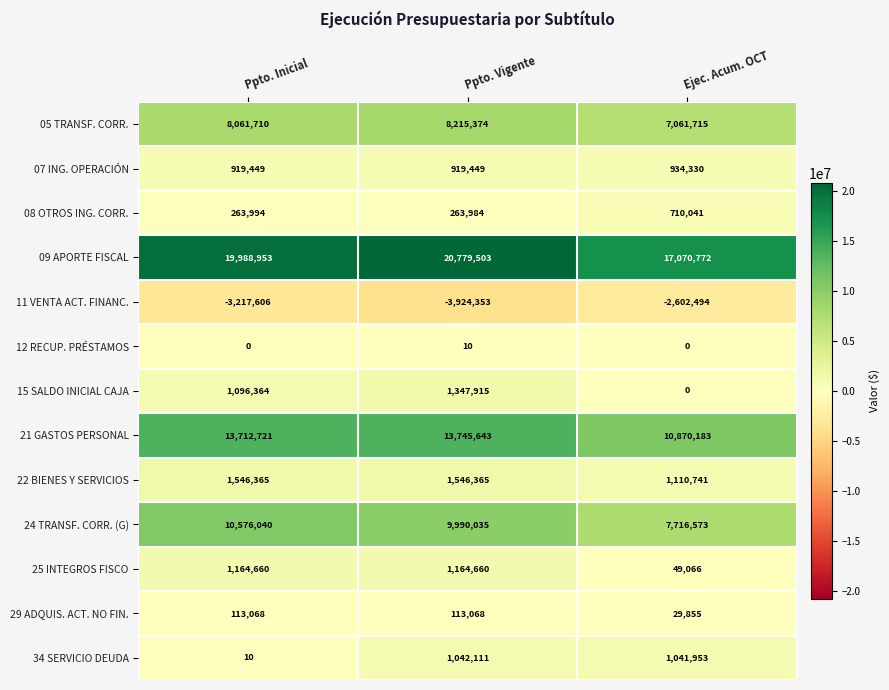

Where is 29 ADQUIS. ACT. NO FIN. nearest to the value 71461?

Ejec. Acum. OCT